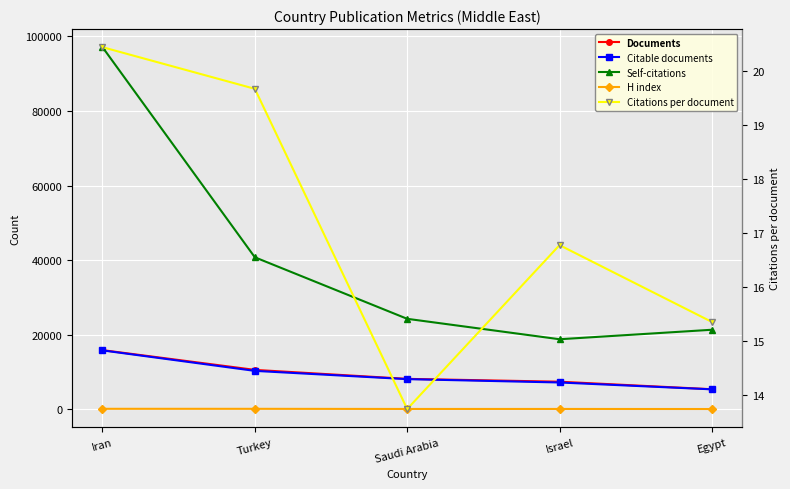

At Turkey, list the series in order from smallest to largest.

Citations per document, H index, Citable documents, Documents, Self-citations